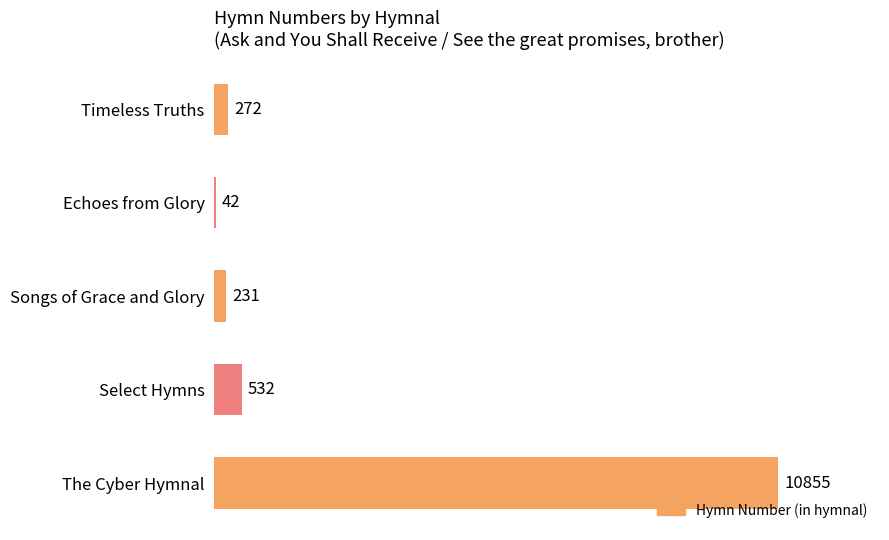

Which label corresponds to the largest value in the chart?

The Cyber Hymnal